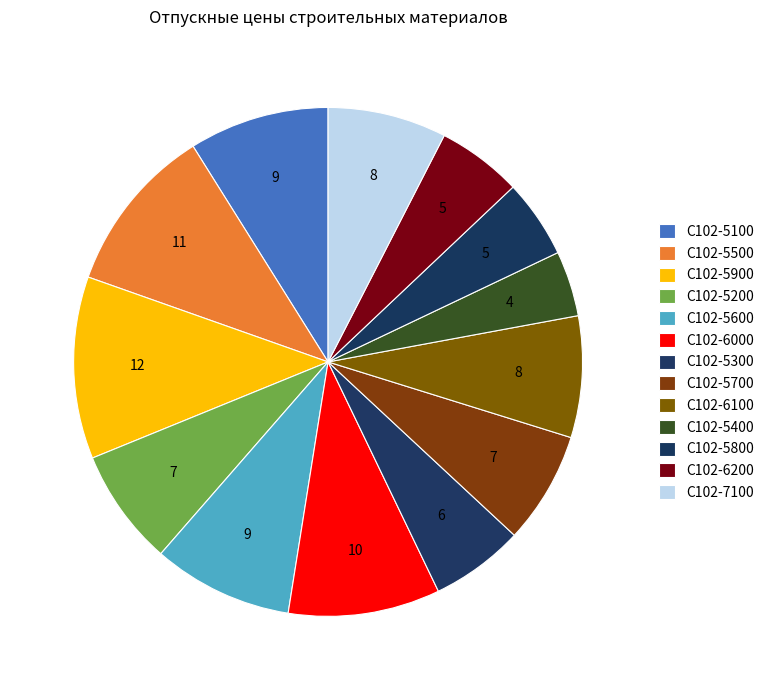

How many segments does this pie chart have?

13